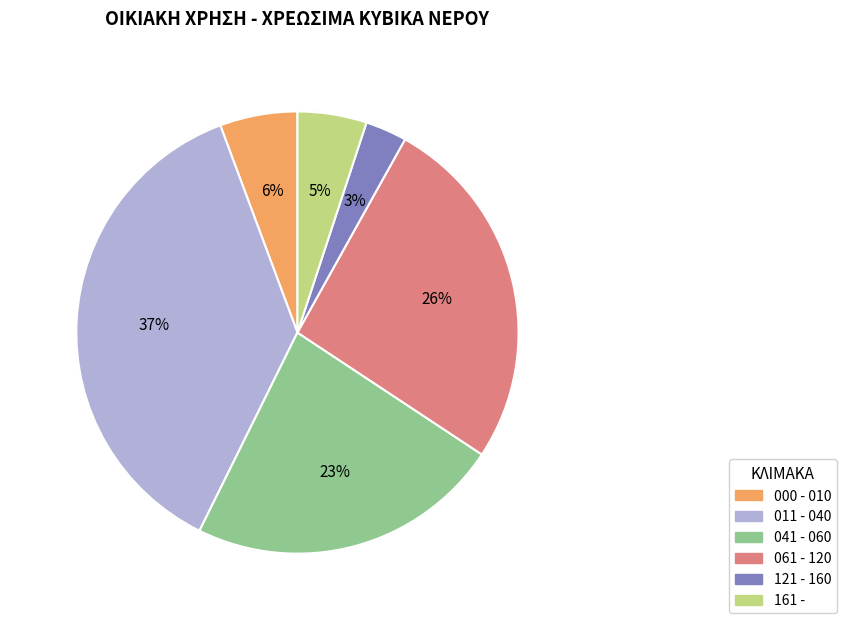

Is the sum of 161 - and 000 - 010 greater than half?

No